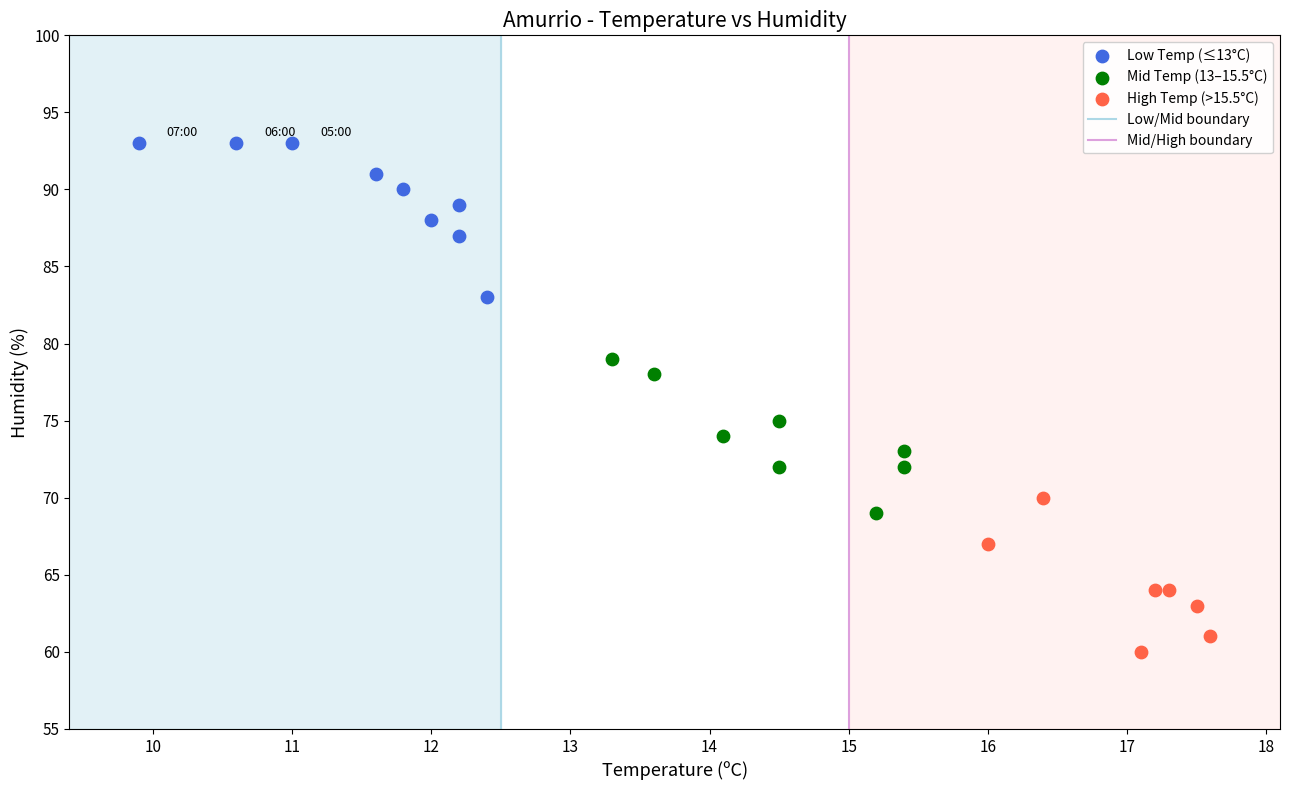

Which series contains the highest Y value?

Low Temp (≤13°C)